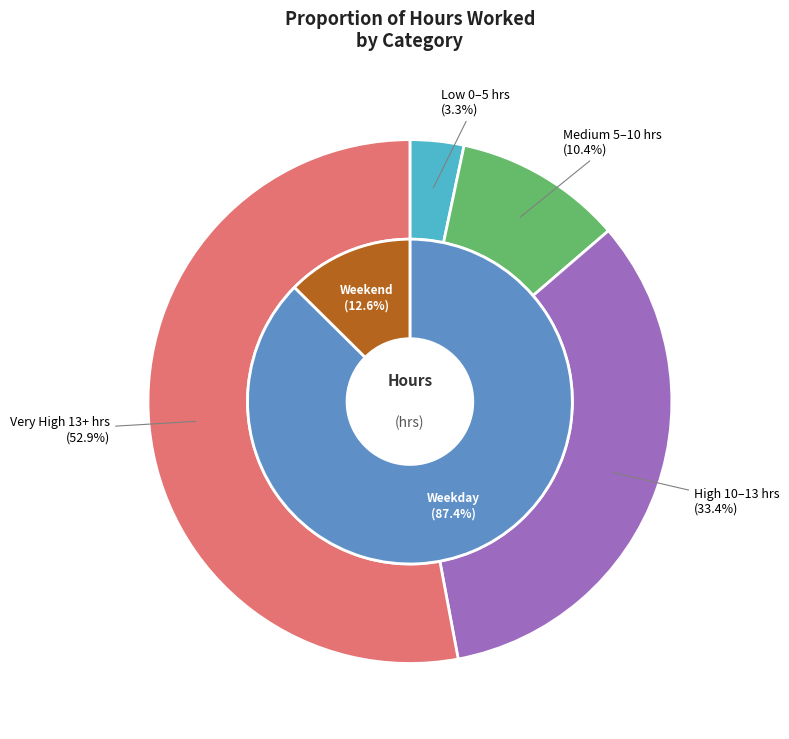

Do 27 and 24 together represent more than half of the pie?

No